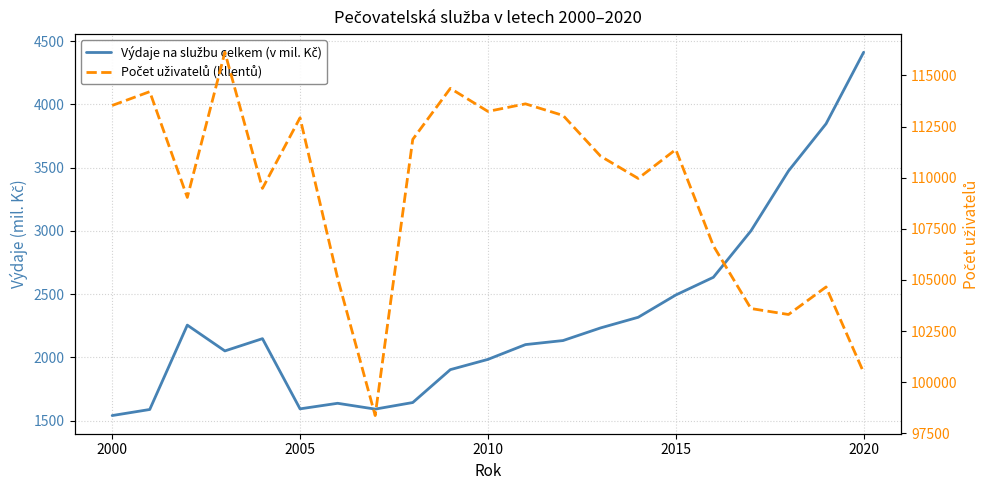

What position from the left is 2010?

11